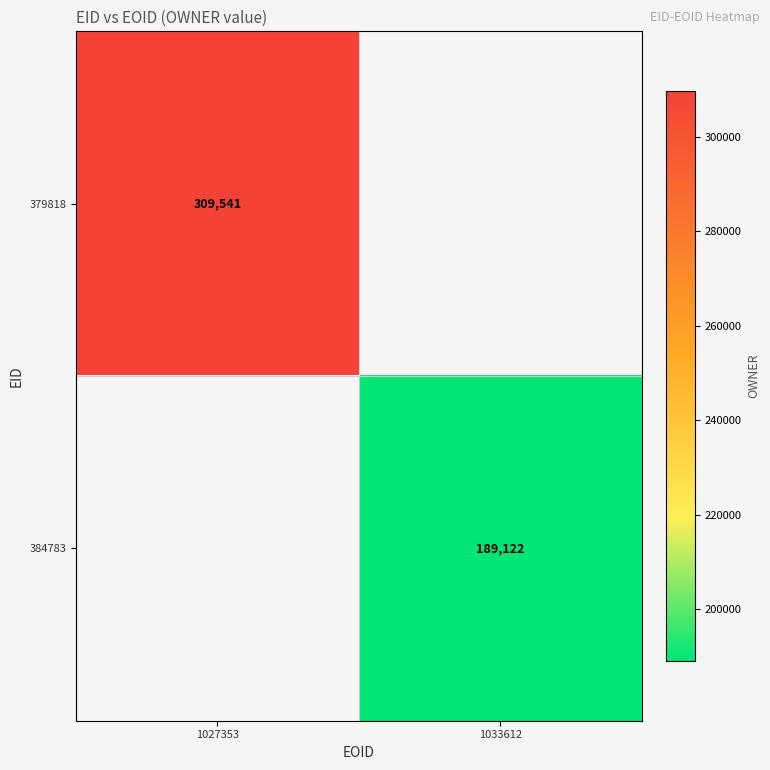

What is the minimum value shown in the chart?

189122.0